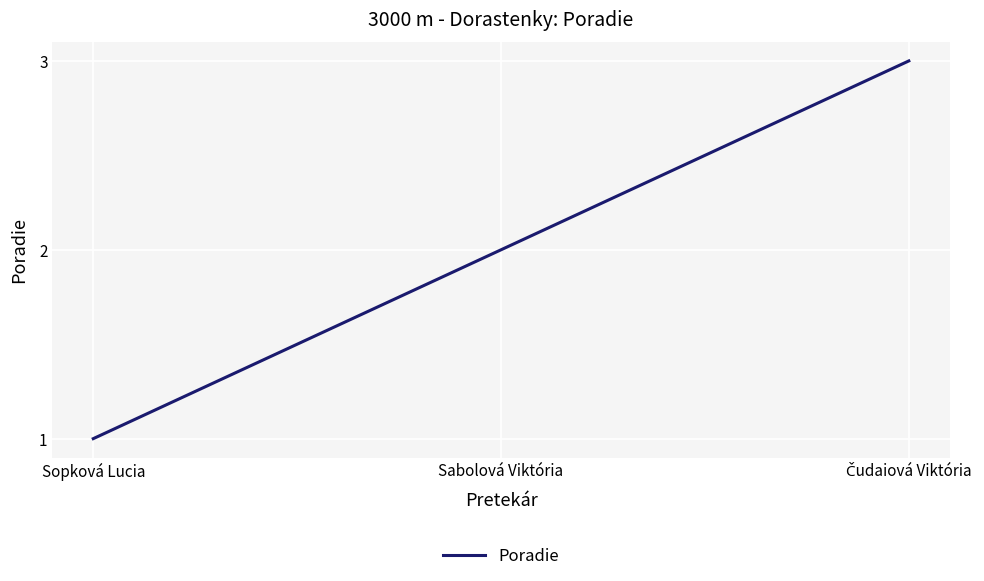

The chart shows a value of 1 at Sabolová Viktória. True or false?

False